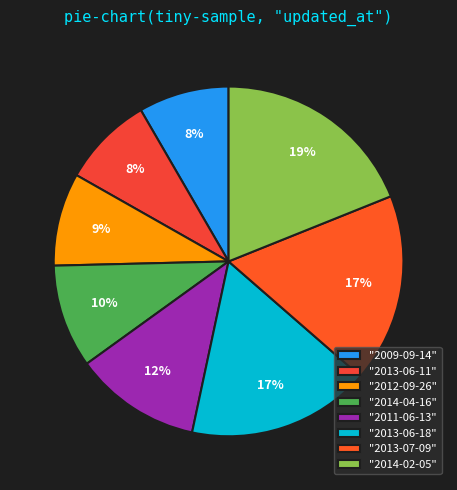

To the nearest percent, what is the difference between the largest and smallest slice percentages?

11%